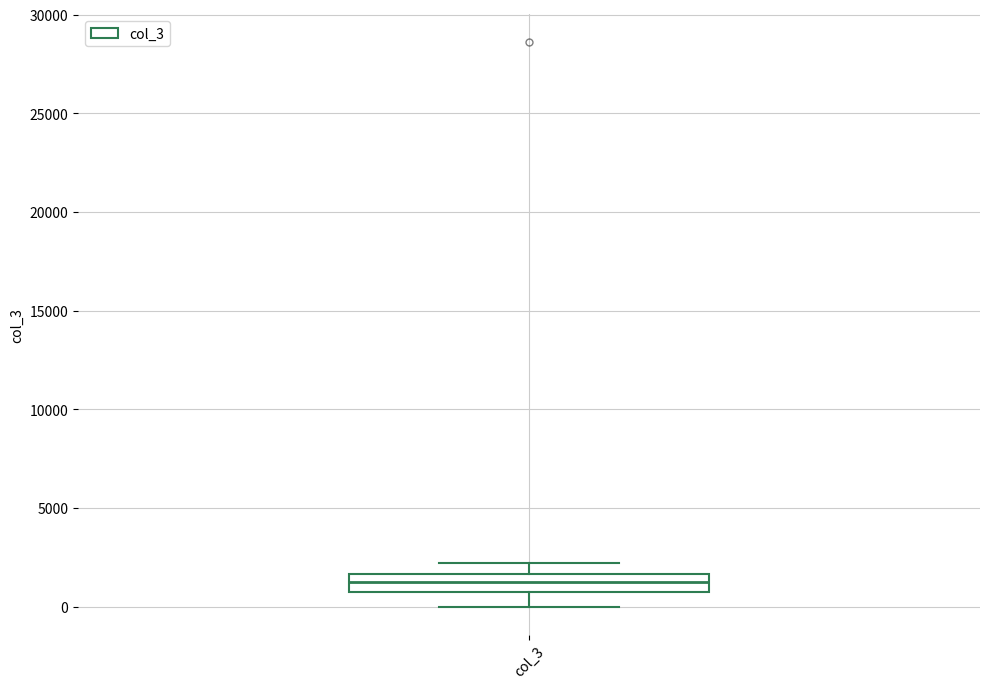

Where does the lower whisker of the box for col_3 end on the y-axis? The values are not printed on the chart, so give them approximately, as read against the axis.

0